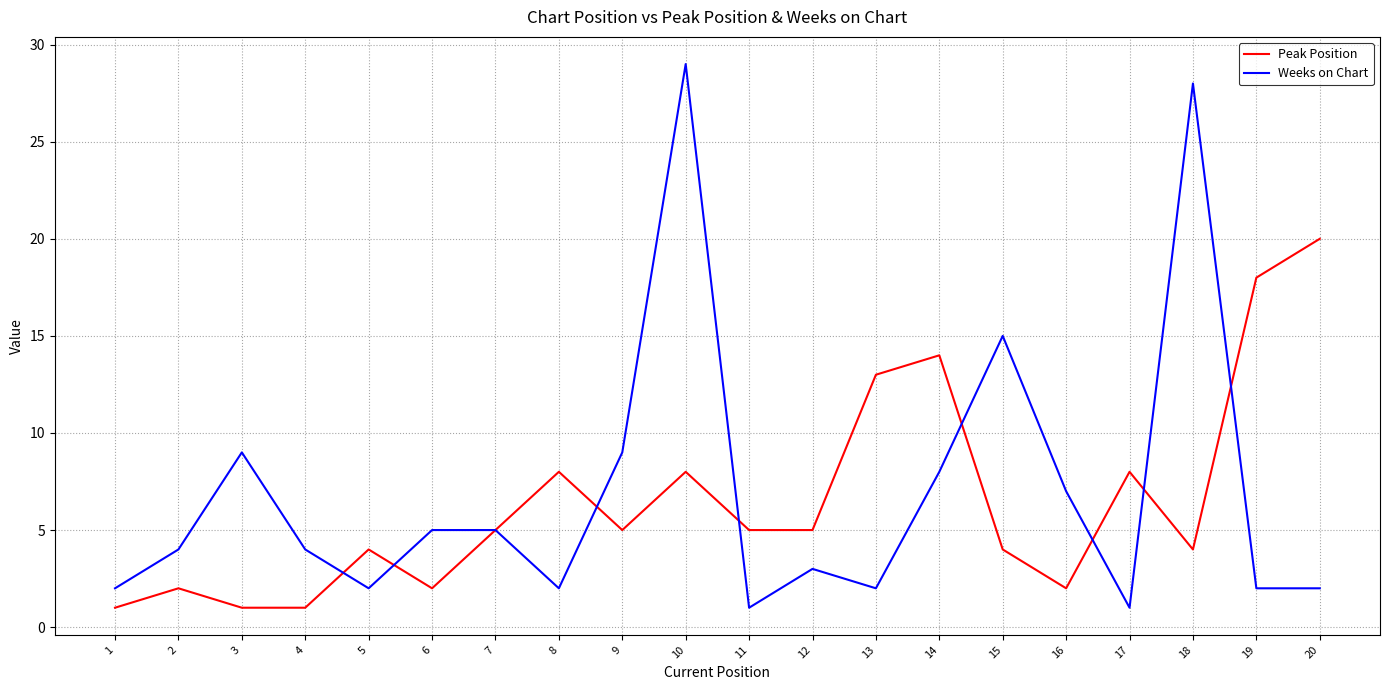

What are all the series names shown in the legend?

Peak Position, Weeks on Chart